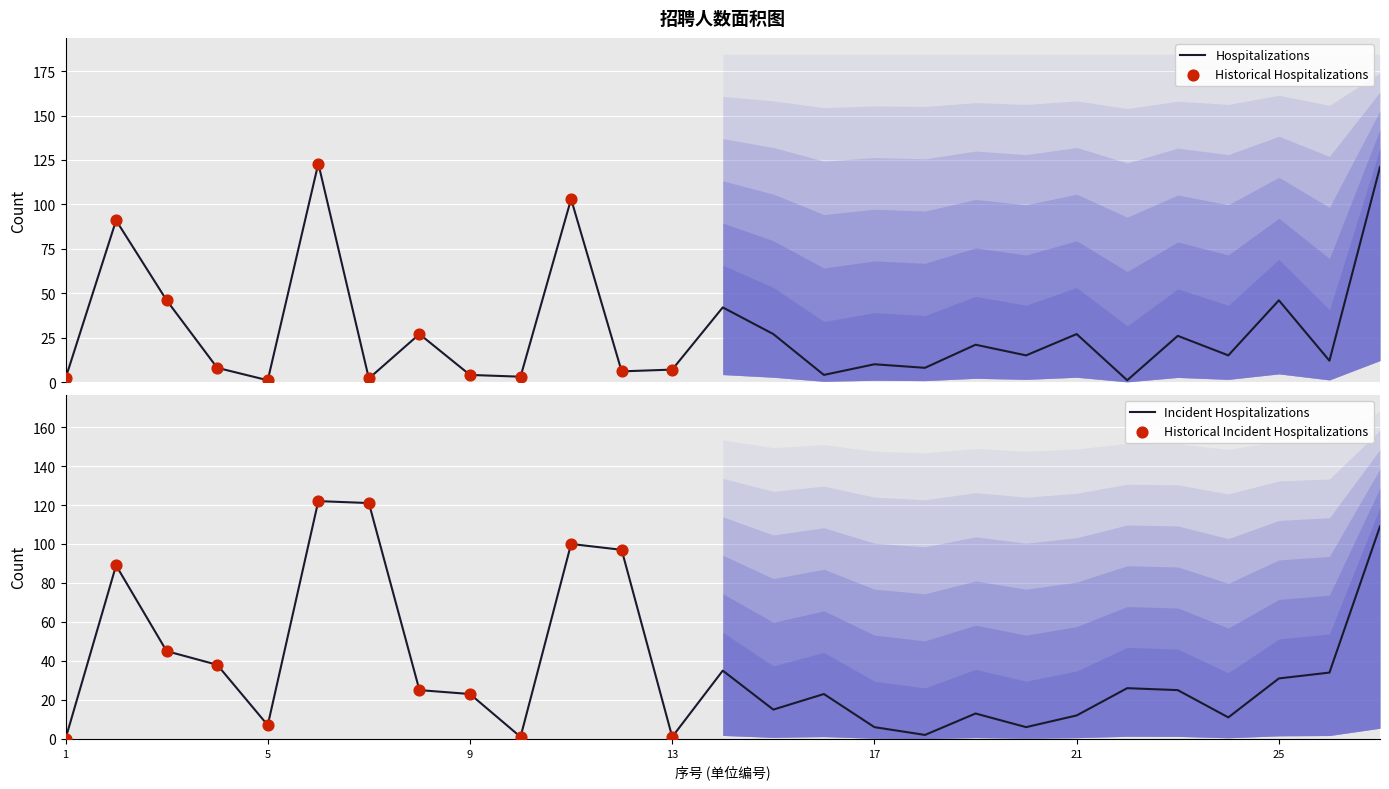

What is the change in value from 4 to 8?

+19